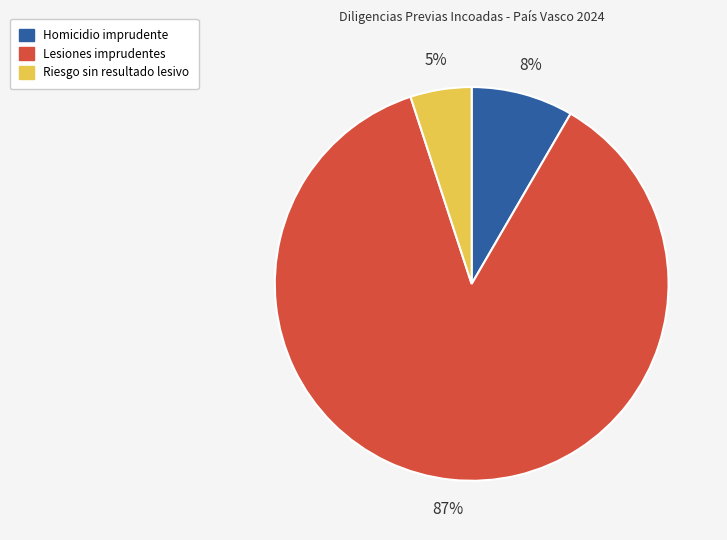

To the nearest percent, what is the average slice percentage?

33%